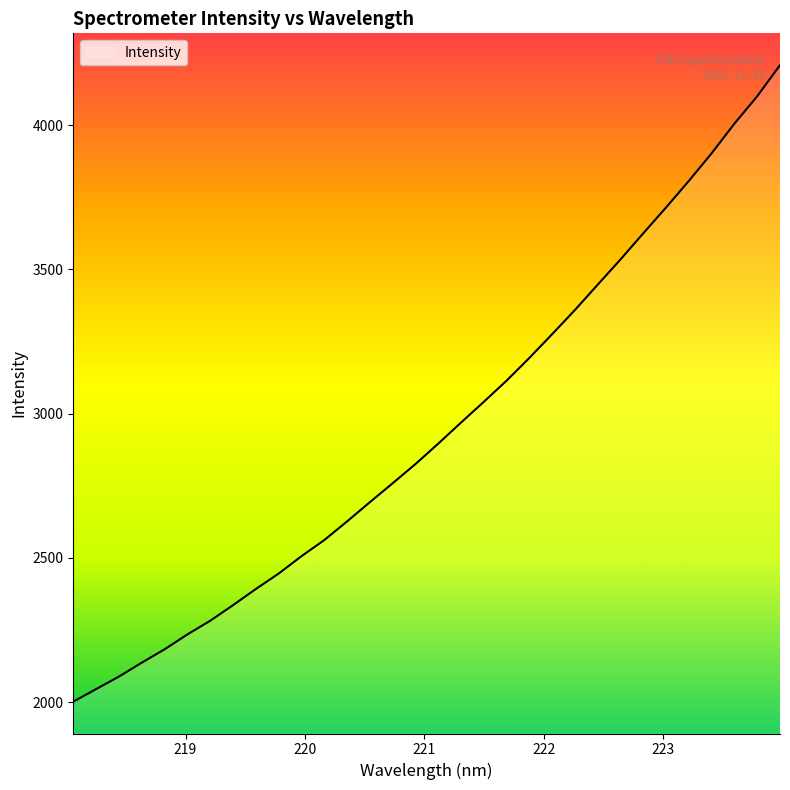

What is the maximum value shown in the chart?

4208.0